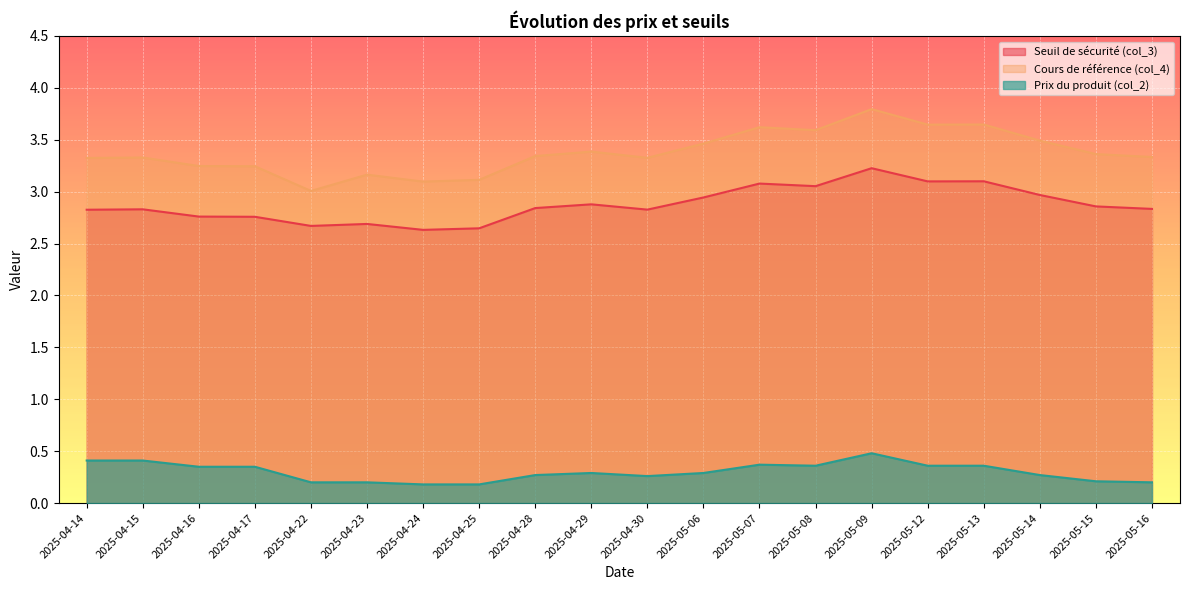

At 2025-04-15, list the series in order from smallest to largest.

Prix du produit (col_2), Seuil de sécurité (col_3), Cours de référence (col_4)